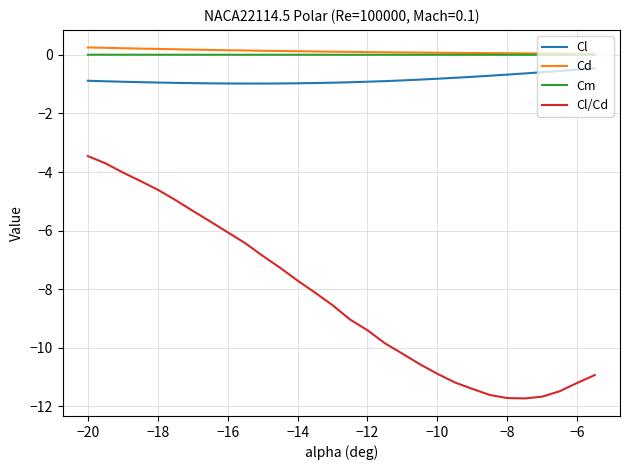

True or false: Cl and Cd intersect in this chart.

False